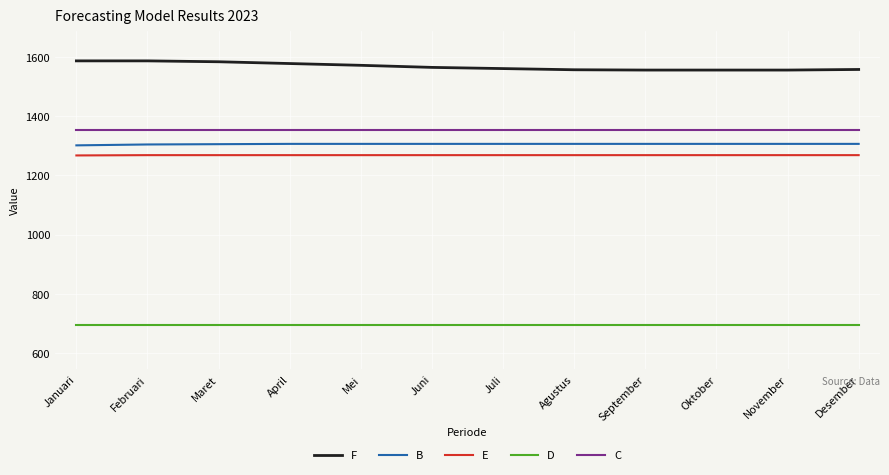

Is the value of E at Agustus greater than the value of B at April?

No